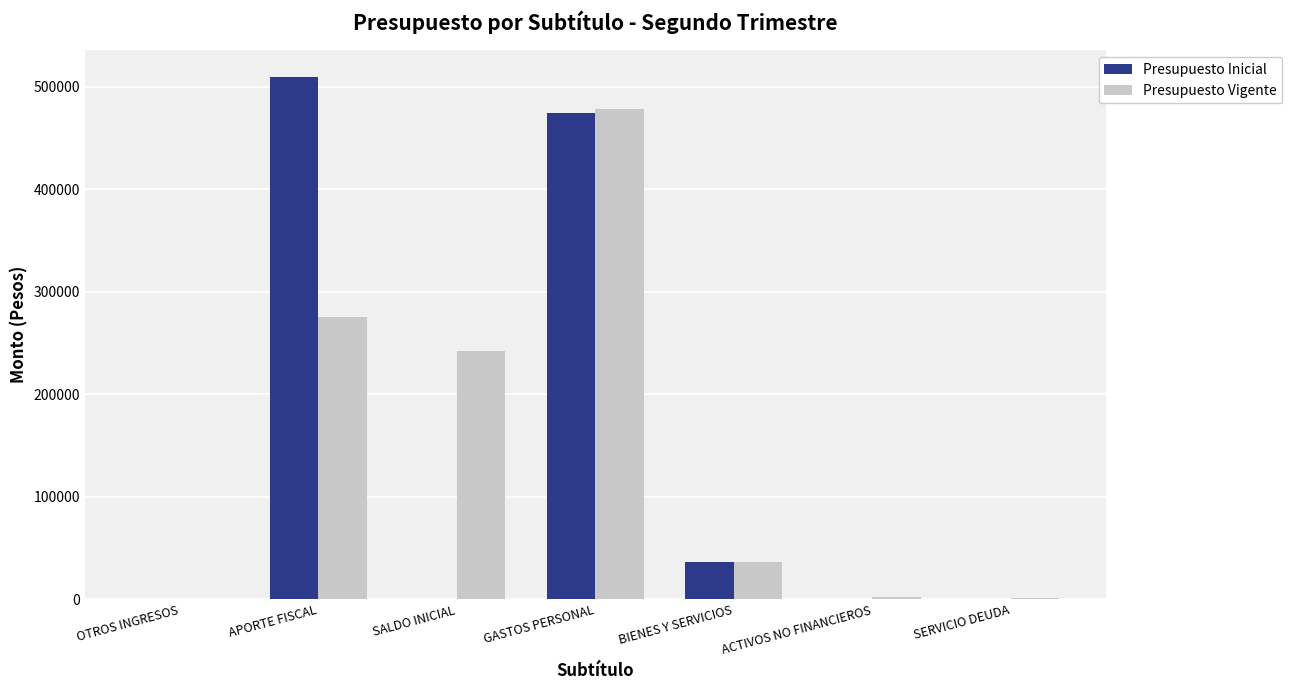

What is the sum of all Presupuesto Vigente values?

1036230